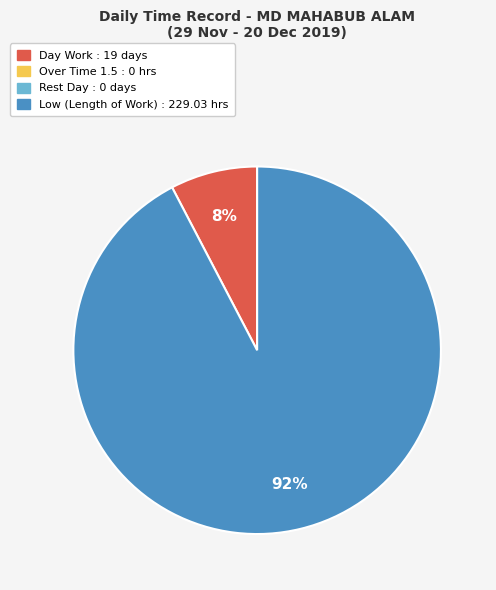

To the nearest percent, what is the average slice percentage?

50%